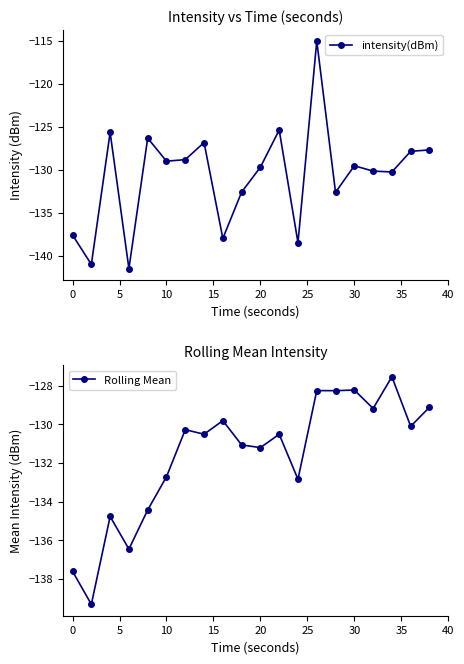

What is the difference between the maximum and second lowest values in the Rolling Mean series?

10.1